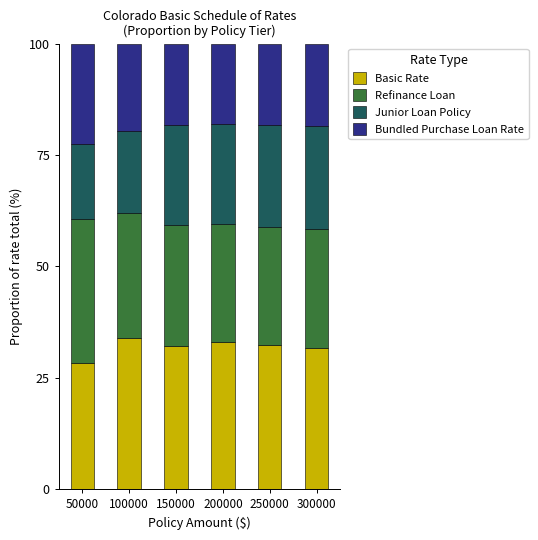

Does the chart contain stacked bars?

Yes